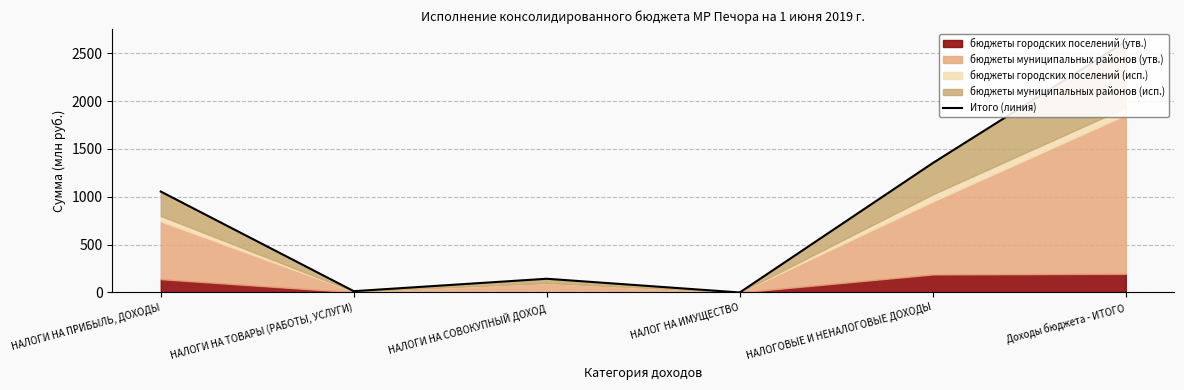

How many values exceed 1054?

3